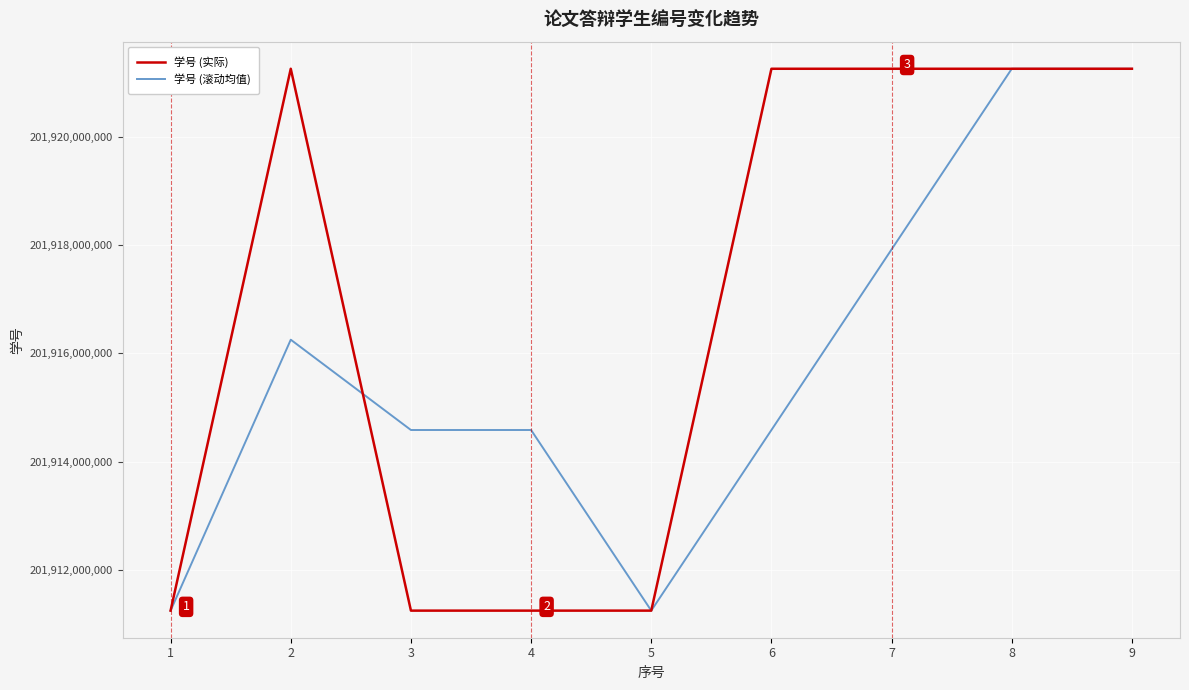

Which series has the largest range (max minus min)?

学号 (实际)